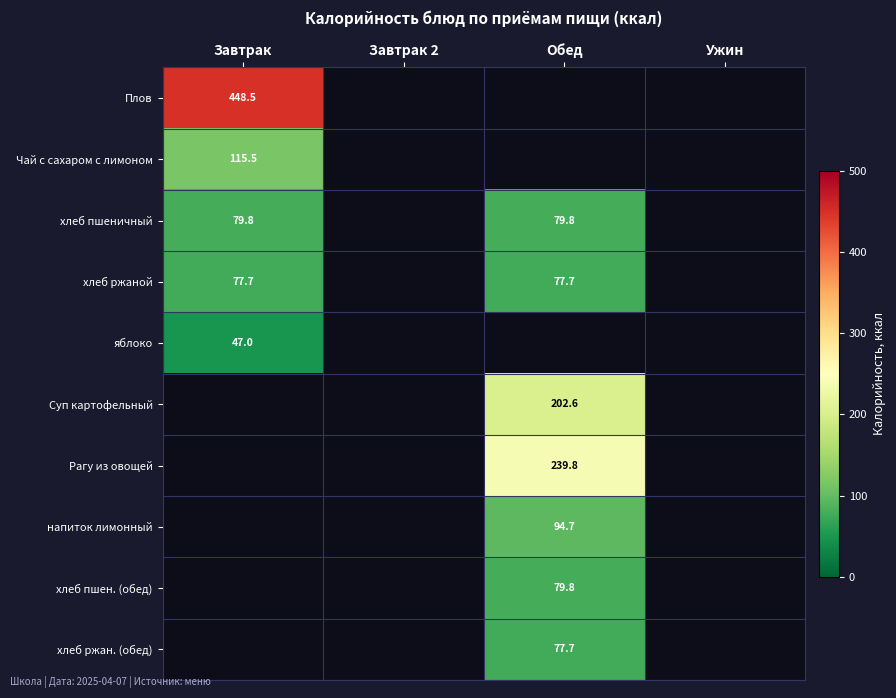

Is the value of Рагу из овощей at Обед greater than the value of напиток лимонный at Обед?

Yes